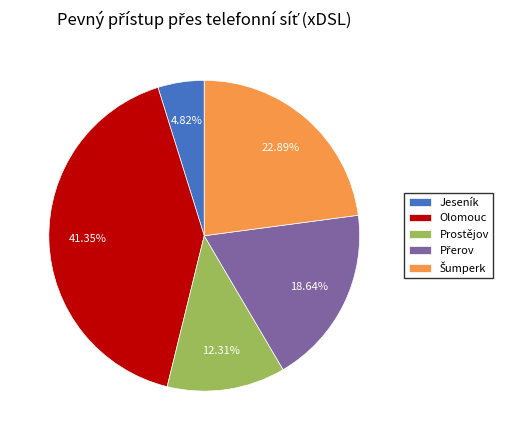

Is Olomouc the majority of the pie?

No